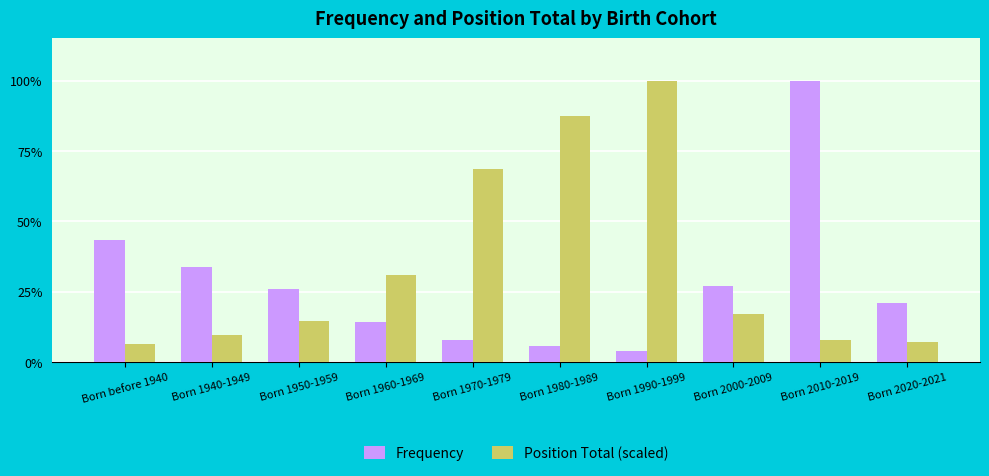

Does the chart contain any negative values?

No